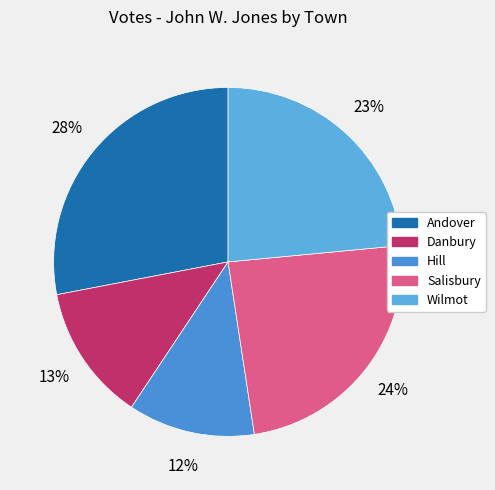

What percentage do Wilmot and Hill together represent?

35.2%